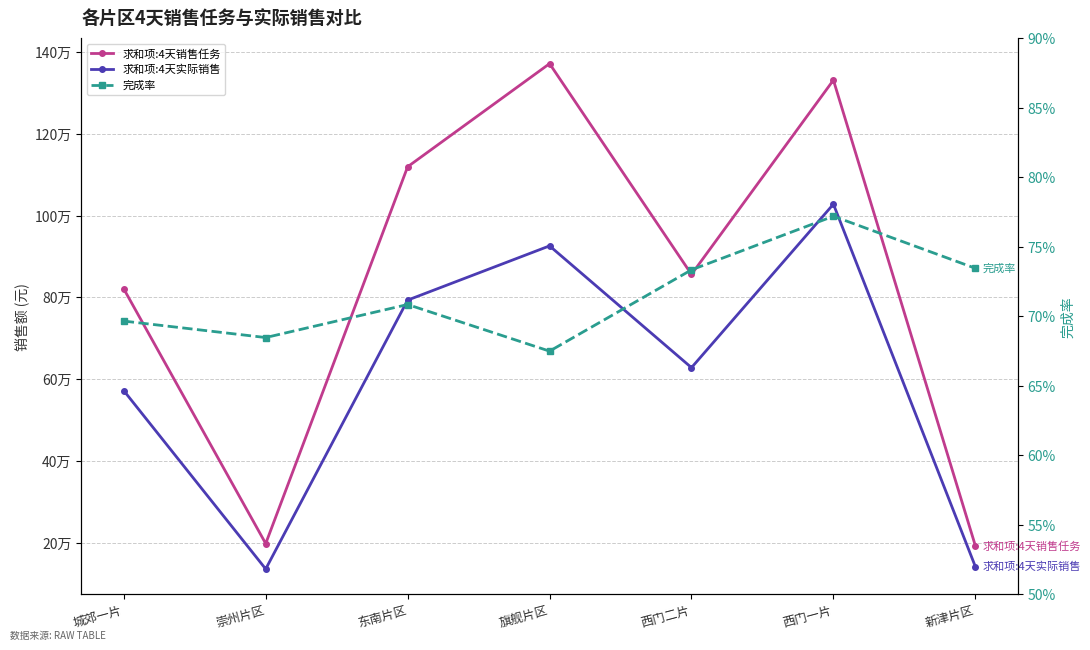

What is the difference between the 求和项:4天销售任务 values at 崇州片区 and 旗舰片区?

1174300.0